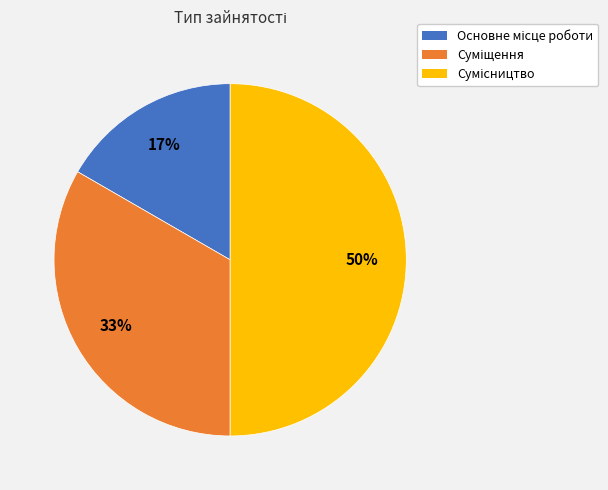

To the nearest percent, what is the average slice percentage?

33%